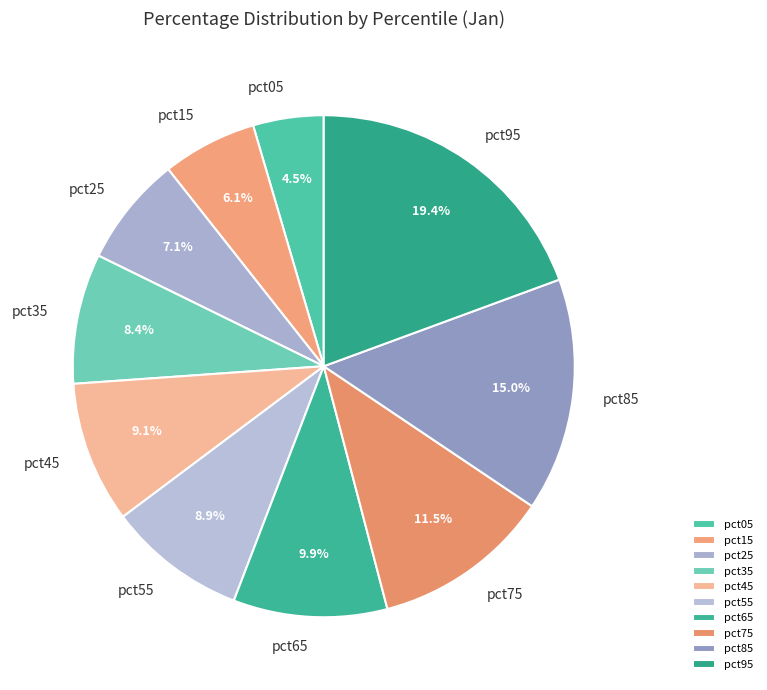

How many slices are in this pie chart?

10